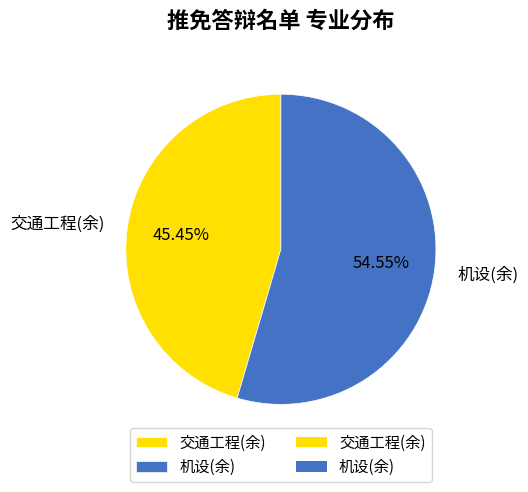

To the nearest percent, what portion does 机设(余) represent?

55%